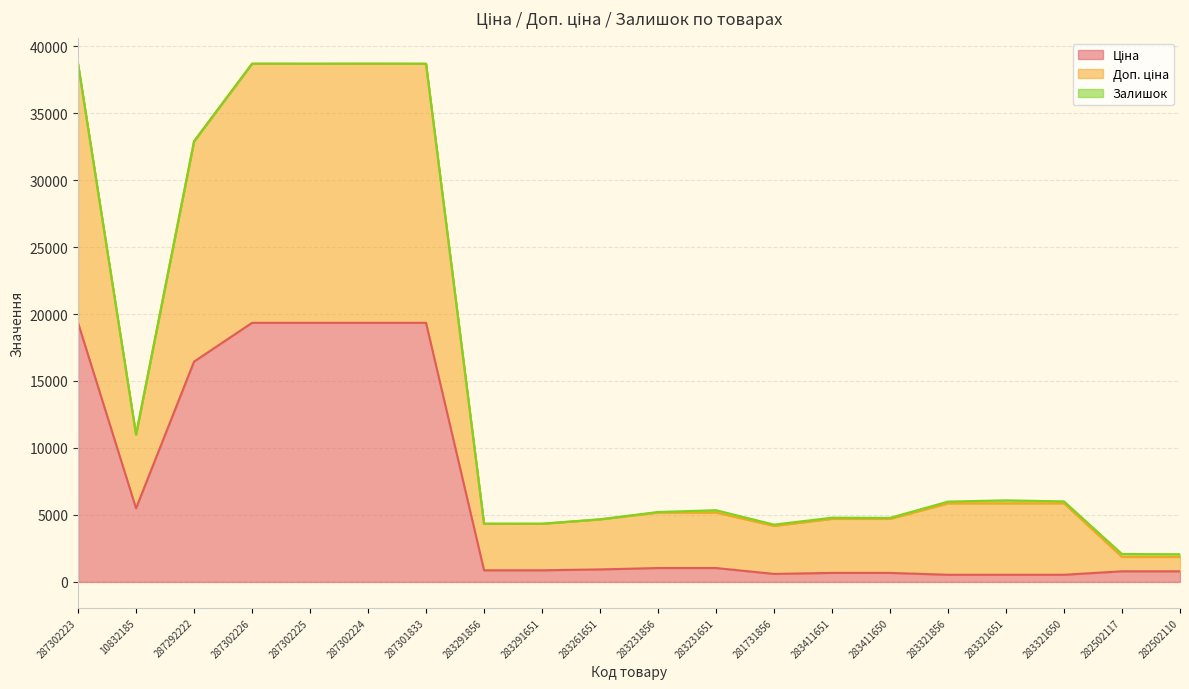

What position from the left is 282502110?

20